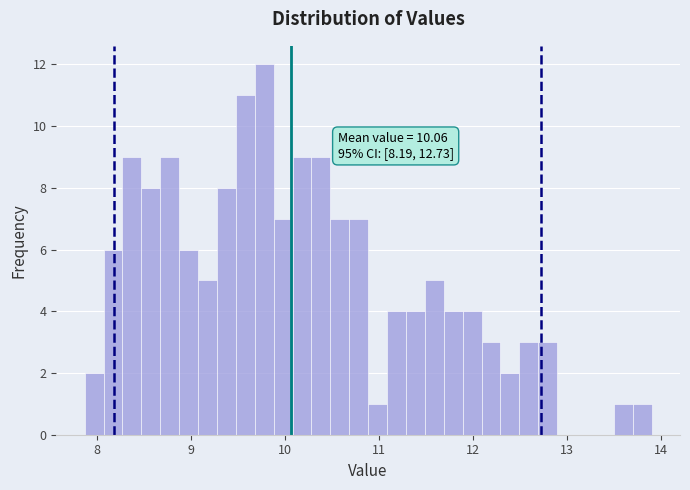

Read against the x-axis, roughly where is the centre of the tallest bar?

9.8